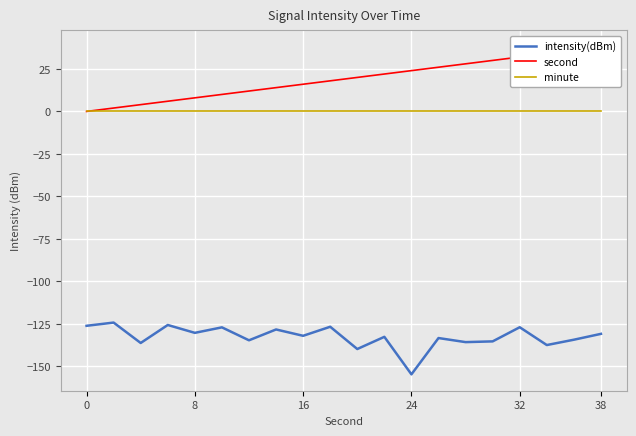

True or false: second has a value of 15.1 at 18.

False